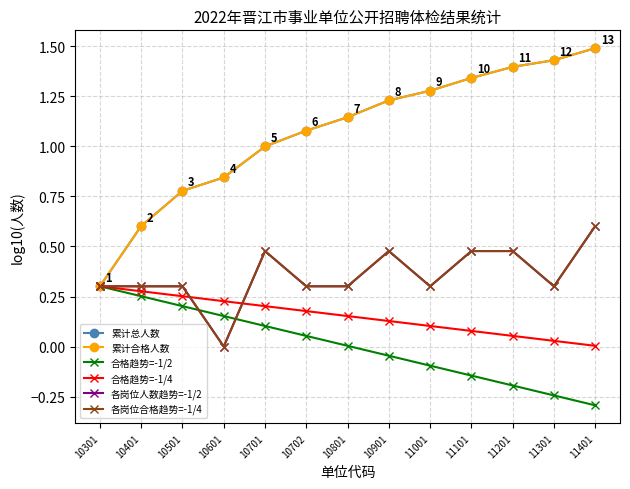

Does the chart have visible grid lines?

Yes